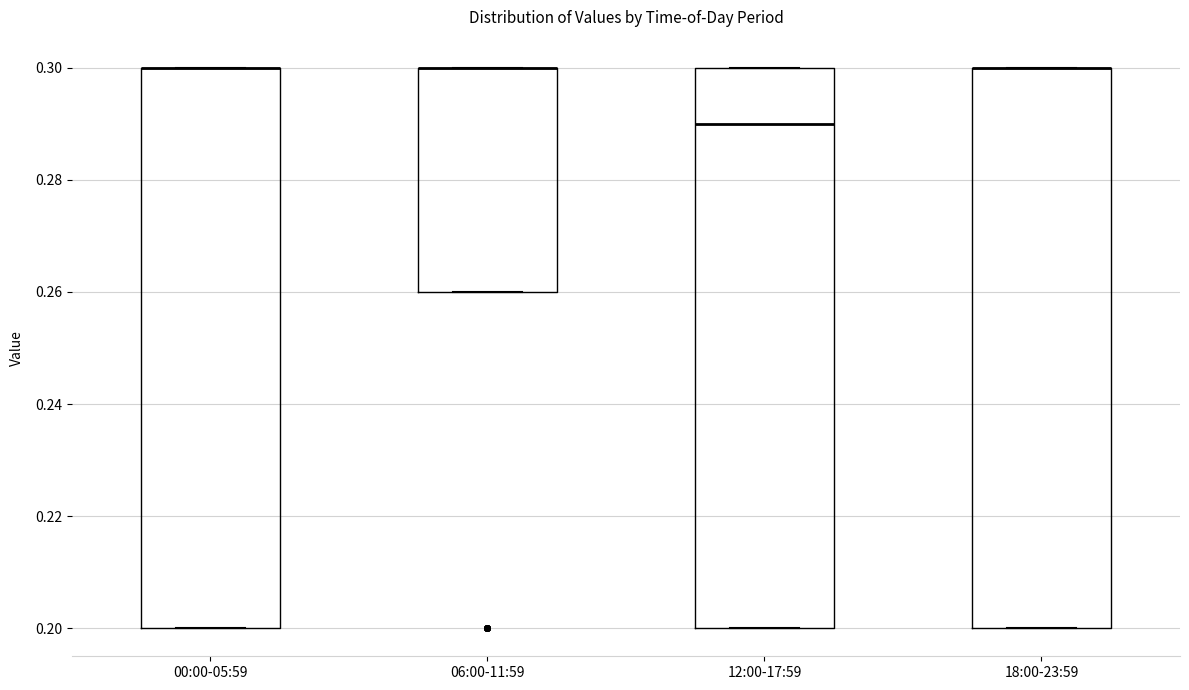

Reading left to right, transcribe this box plot: for each box, give where its median line is, the range the box spans, and where its two whiskers end, as read against the y-axis. The values are not printed on the chart, so give them approximately, as read against the axis.

00:00-05:59: median 0.30 (drawn on the box's upper edge), box 0.20 to 0.30, whiskers 0.20 to 0.30
06:00-11:59: median 0.30 (drawn on the box's upper edge), box 0.26 to 0.30, whiskers 0.26 to 0.30
12:00-17:59: median 0.29, box 0.20 to 0.30, whiskers 0.20 to 0.30
18:00-23:59: median 0.30 (drawn on the box's upper edge), box 0.20 to 0.30, whiskers 0.20 to 0.30